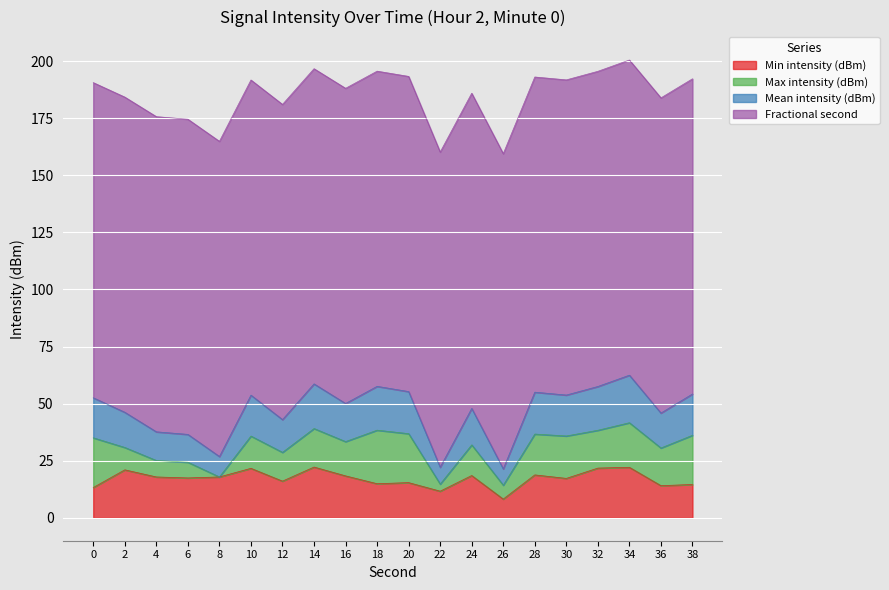

What is the sum of the Min intensity (dBm) values at 4 and 32?

39.7